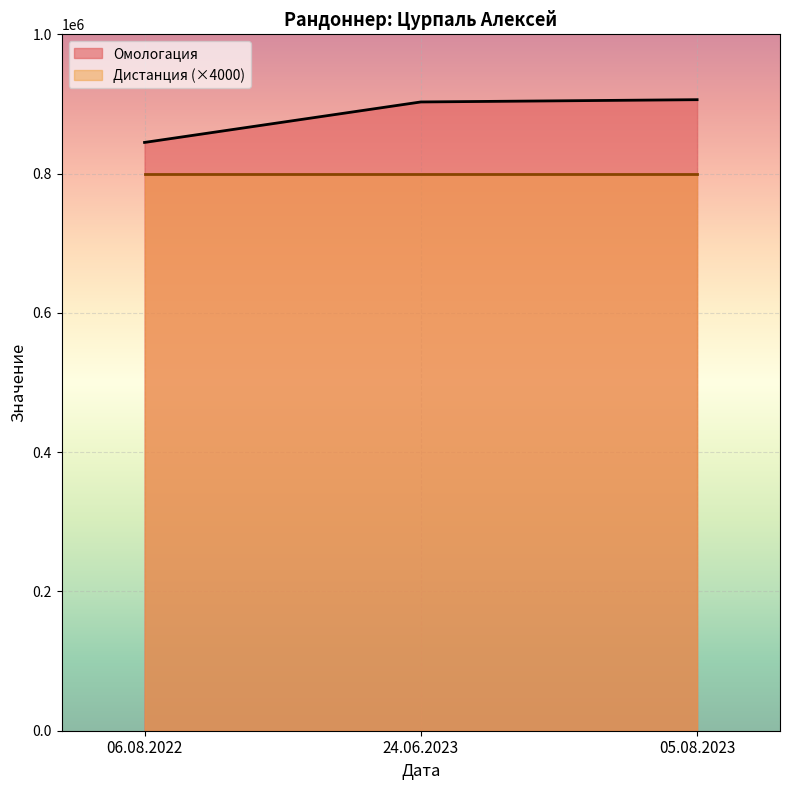

The value at 24.06.2023 is 902891. True or false?

True